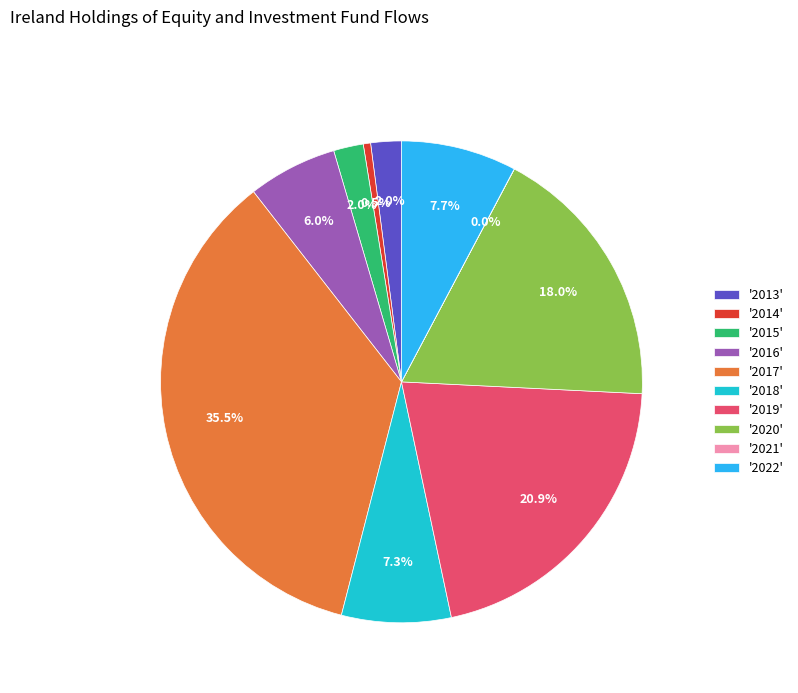

To the nearest percent, what is the average slice percentage?

10%